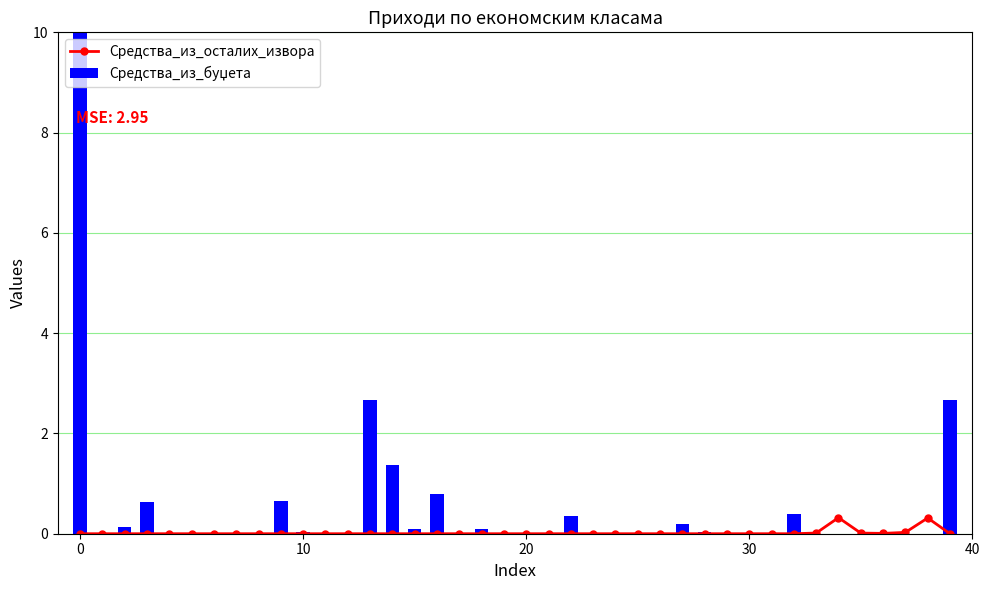

At how many categories does at least one series exceed 7?

1